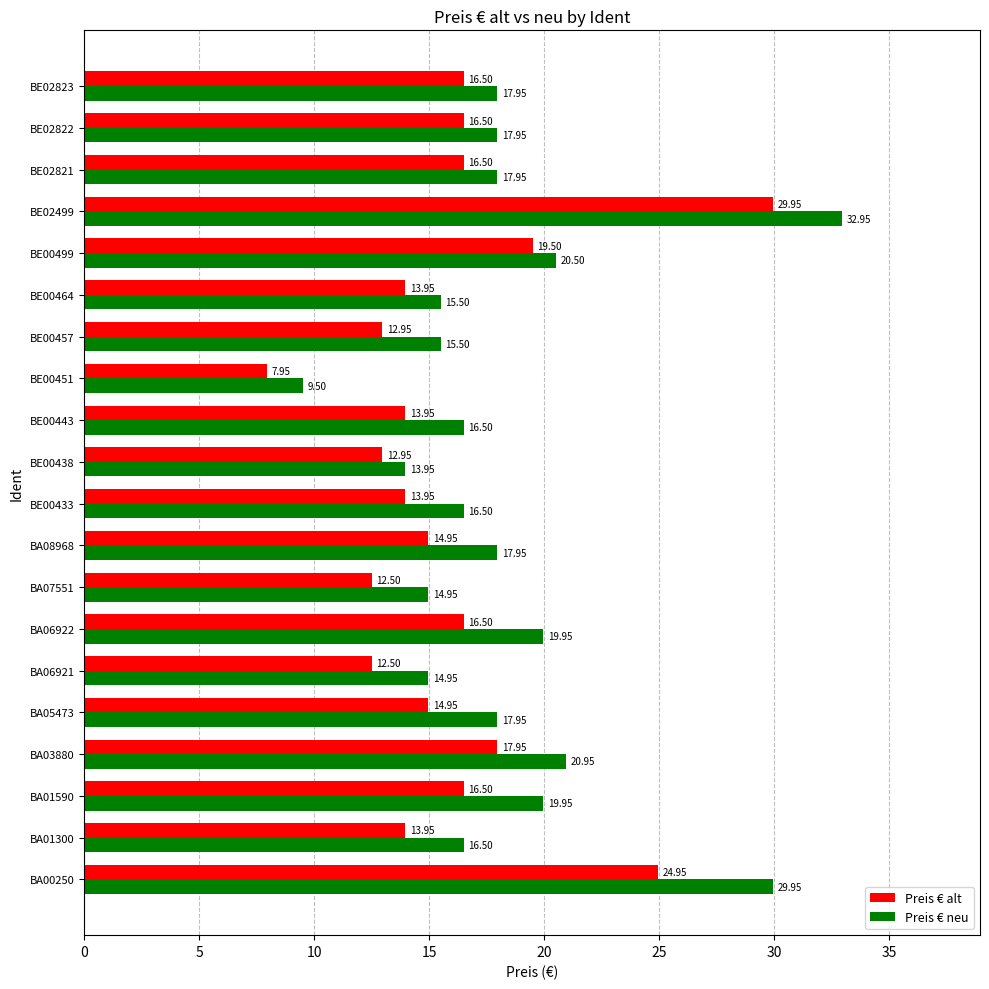

What is the difference between the Preis € neu values at BE02499 and BA00250?

3.0